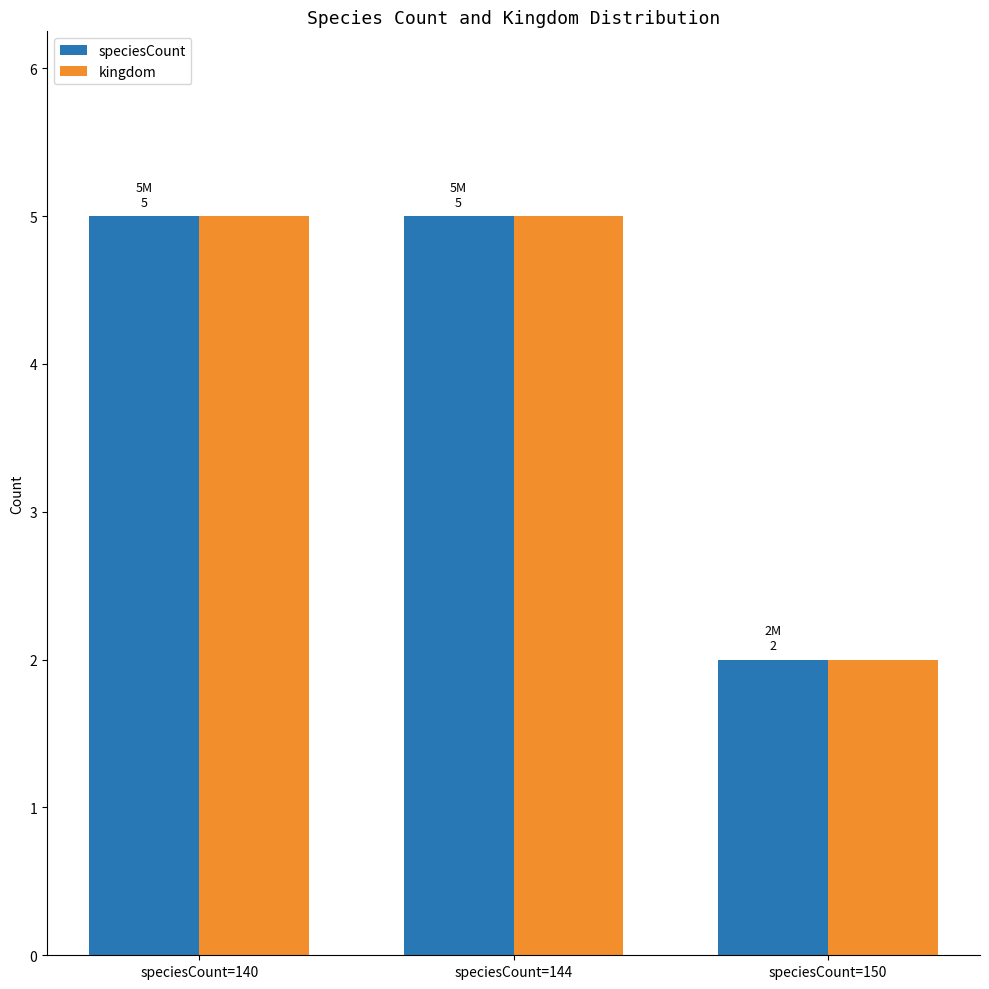

How many bars are there in total?

6